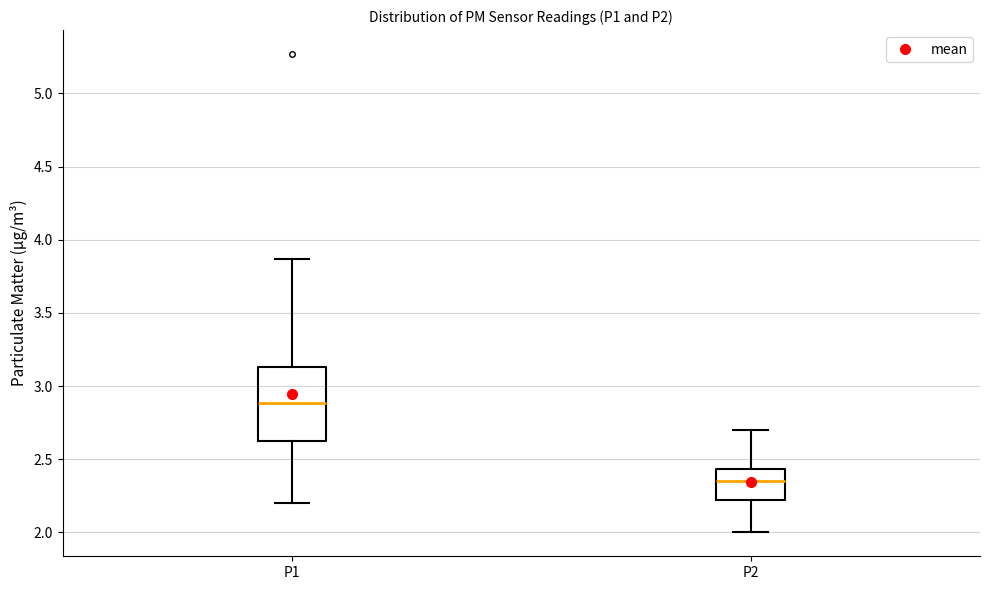

Reading left to right, read every box against the y-axis: the position of its median line, the range the box covers, and the ends of its whiskers. The values are not printed on the chart, so give them approximately, as read against the axis.

P1: median 2.90, box 2.60 to 3.15, whiskers 2.20 to 3.85
P2: median 2.35, box 2.20 to 2.45, whiskers 2.00 to 2.70